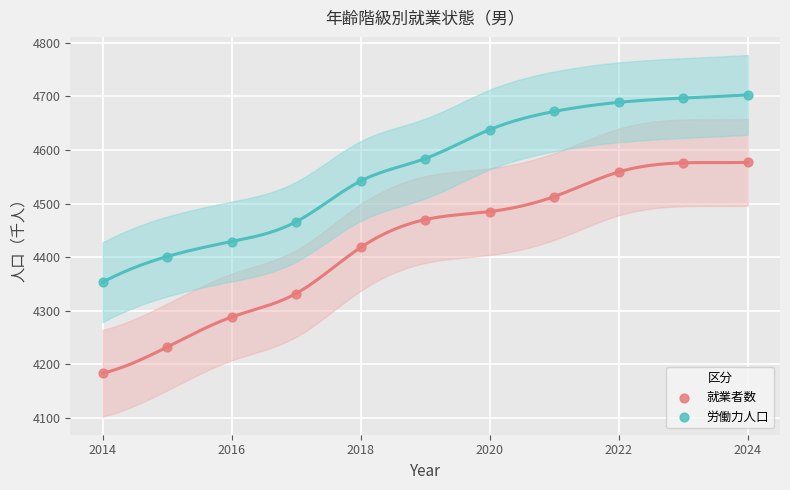

Which series has the widest spread of Y values?

就業者数